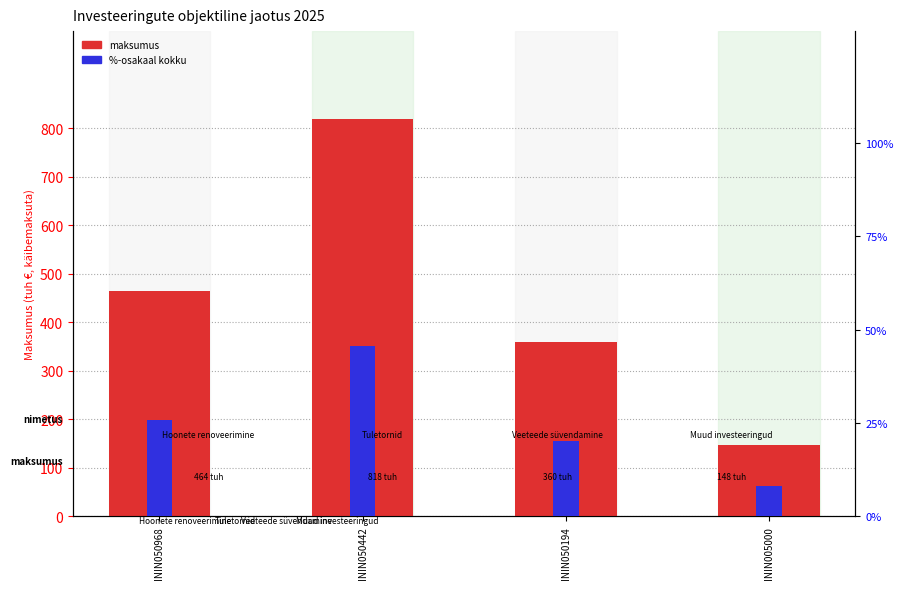

Reading right to left, list all the values displayed in this chart.

Maksumus (tuh €): ININ005000=148.0	ININ050194=360.0	ININ050442=818.0	ININ050968=464.0
%-osakaal kokku: ININ005000=8.3	ININ050194=20.1	ININ050442=45.7	ININ050968=25.9